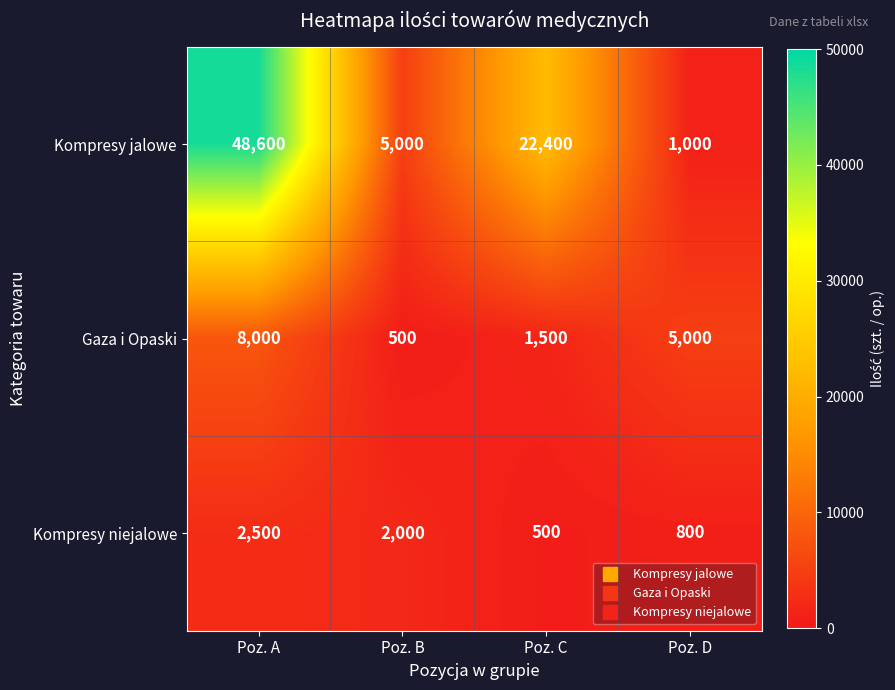

Is it true that Kompresy jalowe equals 1301 at Poz. D?

False